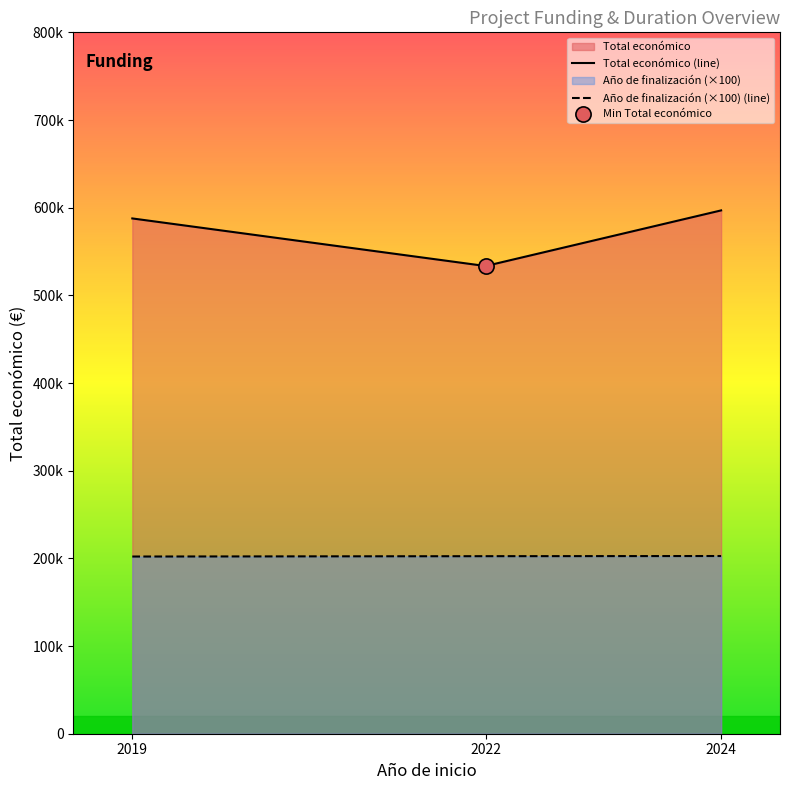

Which series contains the highest Y value?

Total económico (line)